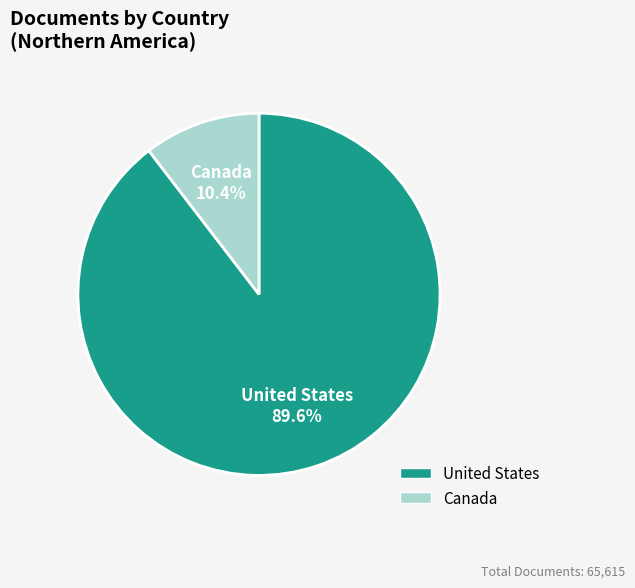

How many slices are in this pie chart?

2